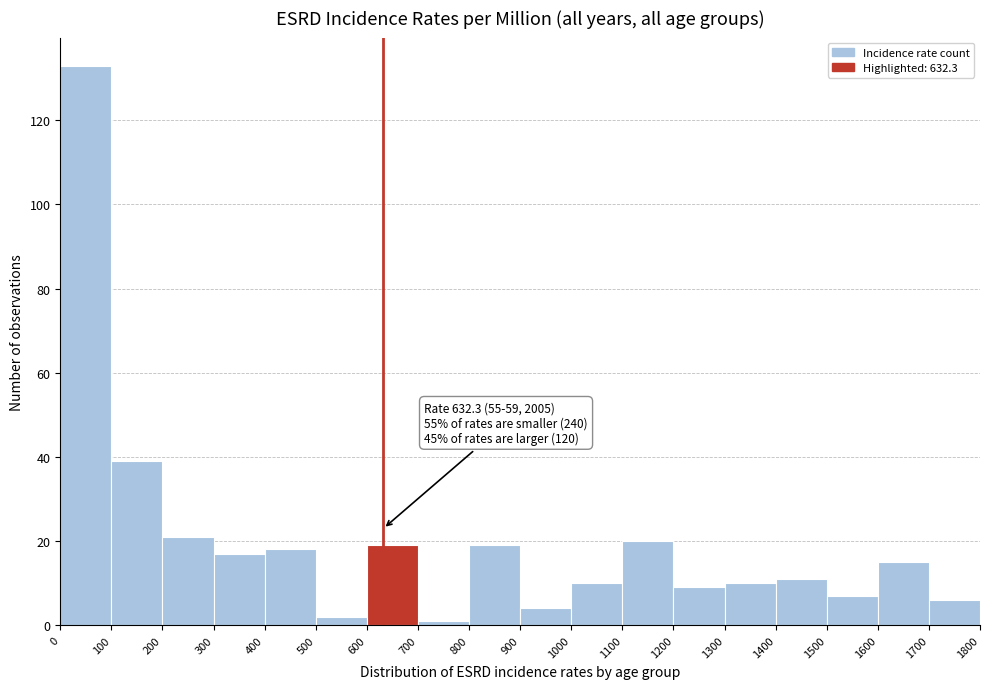

Over which range of the x-axis is the bar tallest?

0 to 100